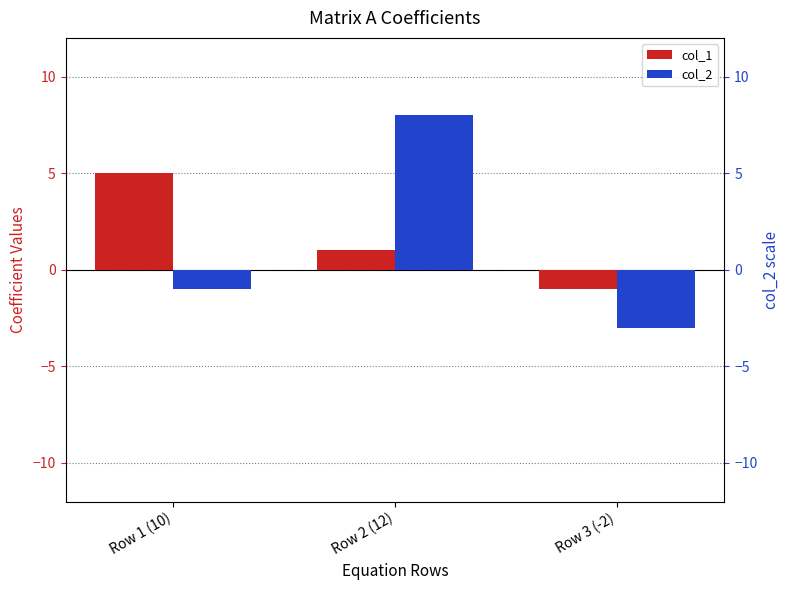

What is the sum of the col_2 values at Row 1 (10) and Row 2 (12)?

7